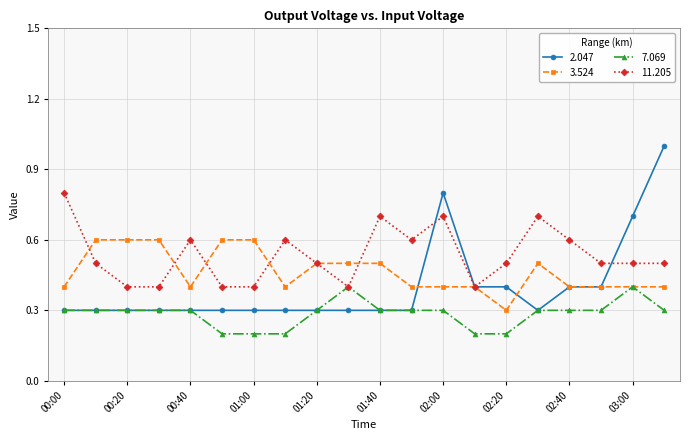

Reading right to left, extract all data points from this chart.

2.047: 1.0	0.7	0.4	0.4	0.3	0.4	0.4	0.8	0.3	0.3	0.3	0.3	0.3	0.3	0.3	0.3	0.3	0.3	0.3	0.3
3.524: 0.4	0.4	0.4	0.4	0.5	0.3	0.4	0.4	0.4	0.5	0.5	0.5	0.4	0.6	0.6	0.4	0.6	0.6	0.6	0.4
7.069: 0.3	0.4	0.3	0.3	0.3	0.2	0.2	0.3	0.3	0.3	0.4	0.3	0.2	0.2	0.2	0.3	0.3	0.3	0.3	0.3
11.205: 0.5	0.5	0.5	0.6	0.7	0.5	0.4	0.7	0.6	0.7	0.4	0.5	0.6	0.4	0.4	0.6	0.4	0.4	0.5	0.8